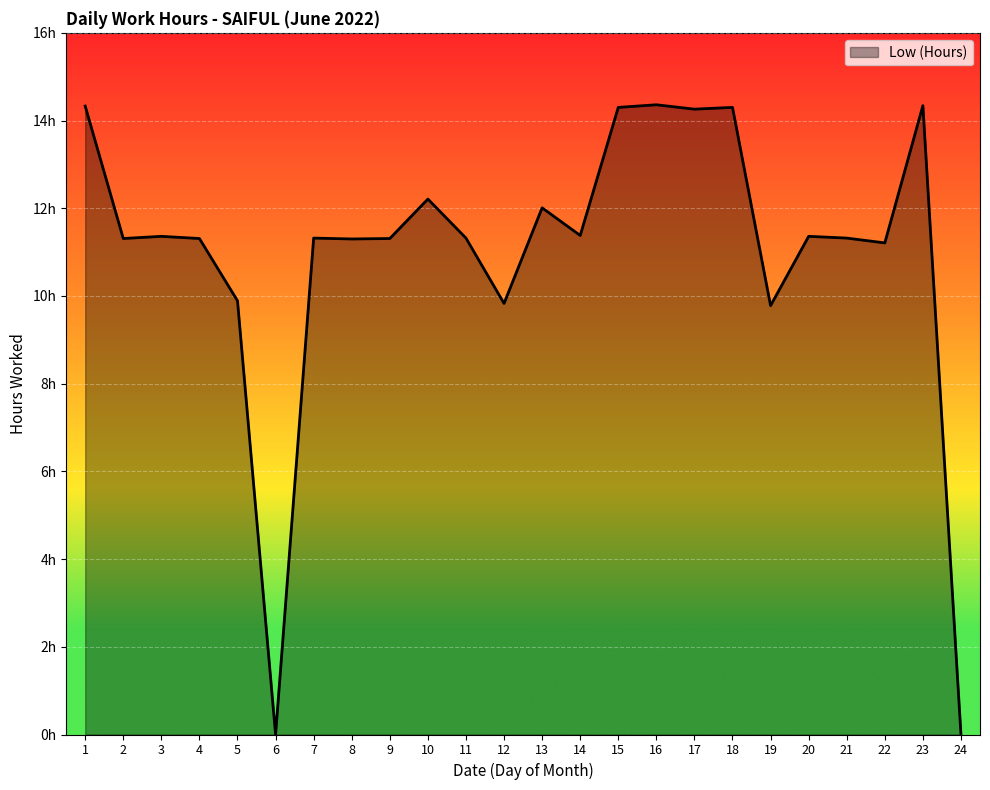

Is this an area chart (filled region under the line)?

Yes